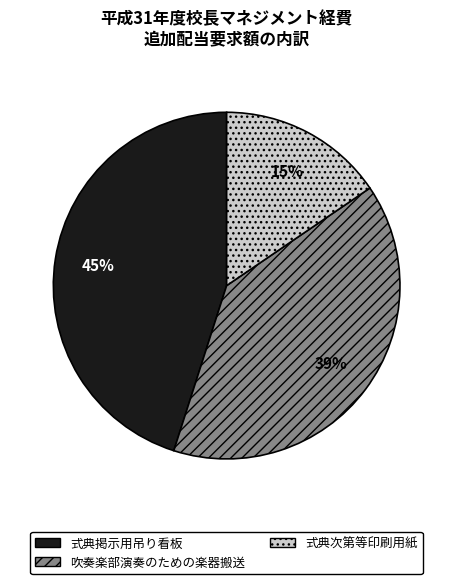

Rank the categories by value from highest to lowest.

式典掲示用吊り看板, 吹奏楽部演奏のための楽器搬送, 式典次第等印刷用紙